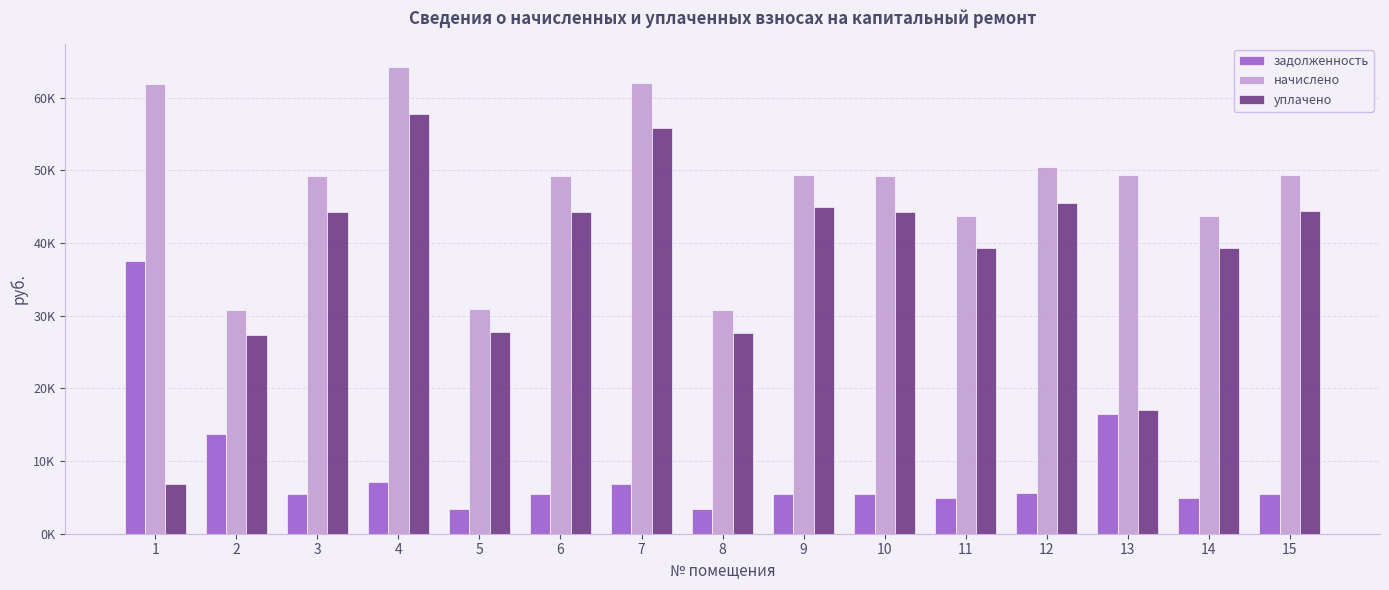

Which series has the largest total across all categories?

начислено